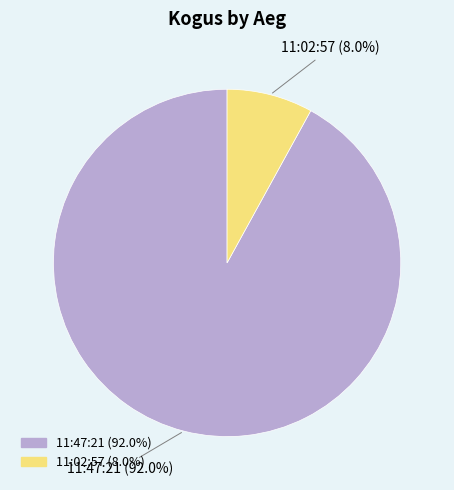

To the nearest percent, what is the average slice percentage?

50%